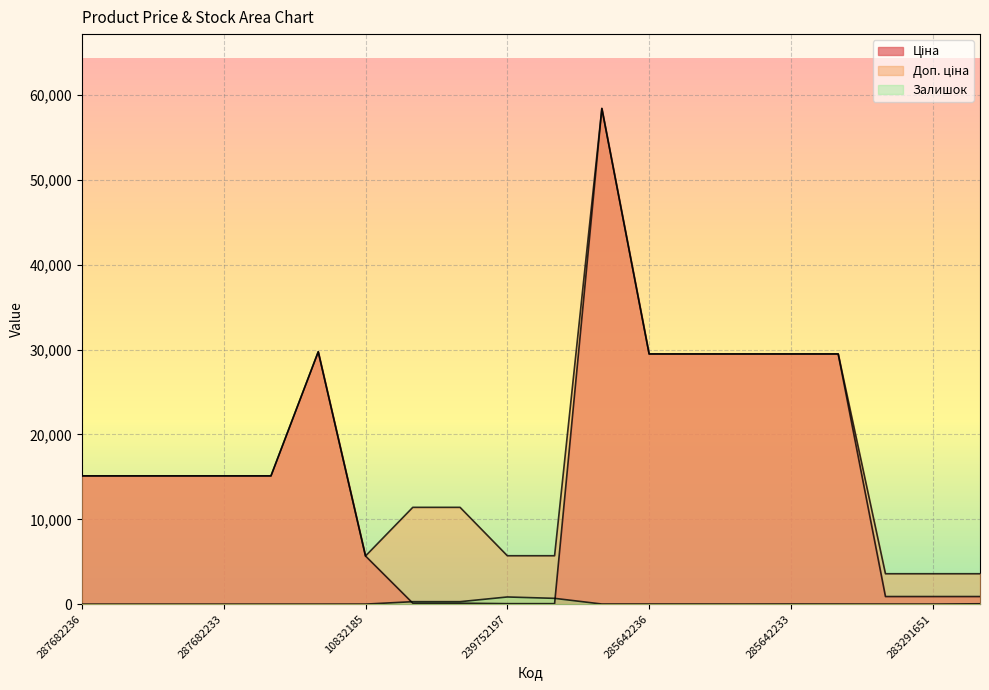

Reading left to right, extract all data points from this chart.

Ціна: 287682236=15120.0	287682235=15120.0	287682234=15120.0	287682233=15120.0	287682231=15120.0	287702232=29747.2	10832185=5673.8	239792197=114.1	239792196=114.1	239752197=57.0	239752196=57.0	285662232=58426.5	285642236=29491.5	285642235=29491.5	285642234=29491.5	285642233=29491.5	285642231=29491.5	283291856=895.9	283291651=895.9	283291650=895.9
Доп. ціна: 287682236=15120.0	287682235=15120.0	287682234=15120.0	287682233=15120.0	287682231=15120.0	287702232=29747.2	10832185=5673.8	239792197=11410.0	239792196=11410.0	239752197=5705.0	239752196=5705.0	285662232=58426.5	285642236=29491.5	285642235=29491.5	285642234=29491.5	285642233=29491.5	285642231=29491.5	283291856=3583.6	283291651=3583.6	283291650=3583.6
Залишок: 287682236=0.0	287682235=0.0	287682234=0.0	287682233=0.0	287682231=0.0	287702232=0.0	10832185=4.0	239792197=289.0	239792196=290.0	239752197=845.0	239752196=683.0	285662232=14.0	285642236=14.0	285642235=13.0	285642234=9.0	285642233=16.0	285642231=11.0	283291856=7.0	283291651=7.0	283291650=43.0